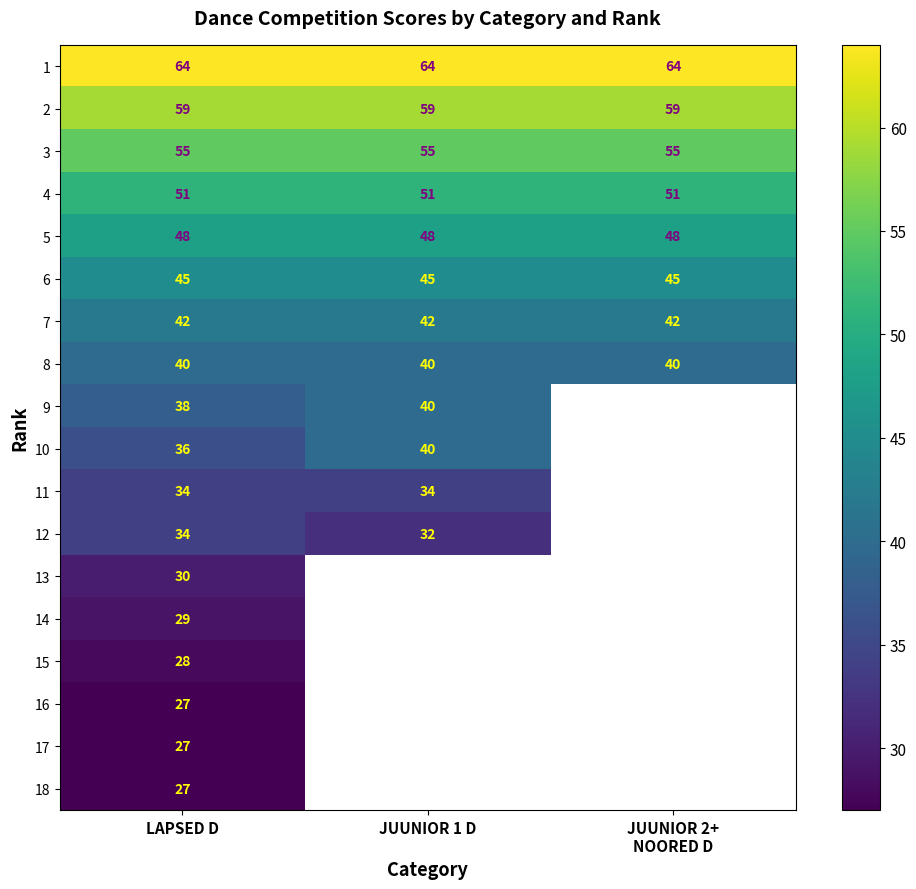

How many series are shown in this chart?

18